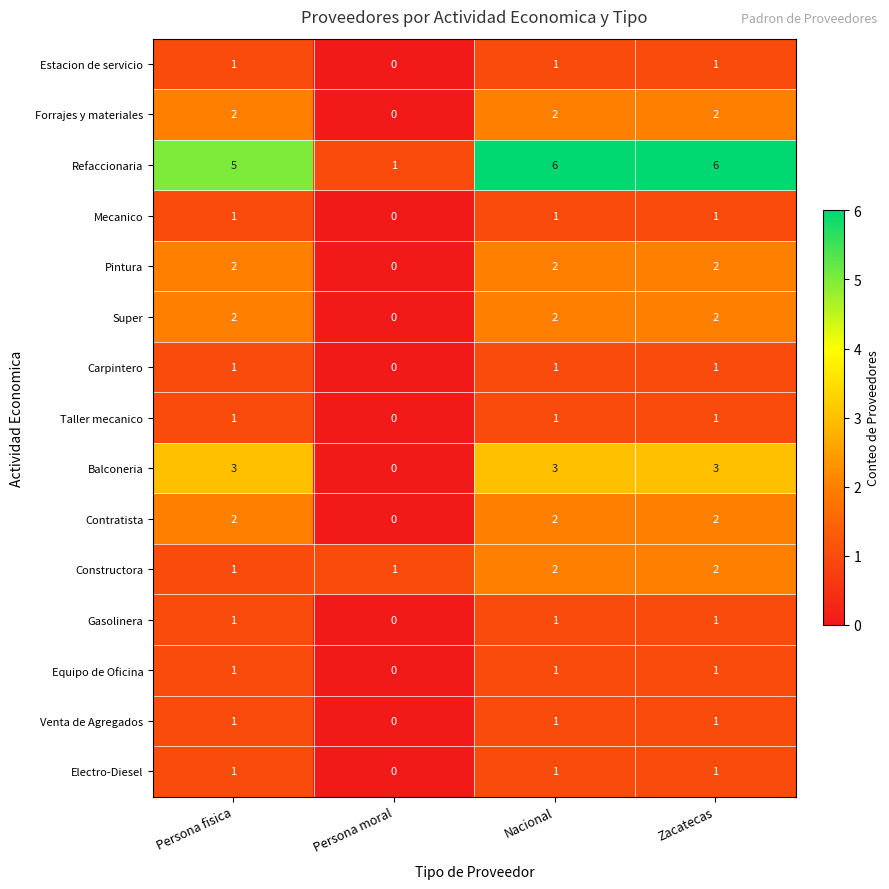

How many Electro-Diesel values are between 1 and 2?

3